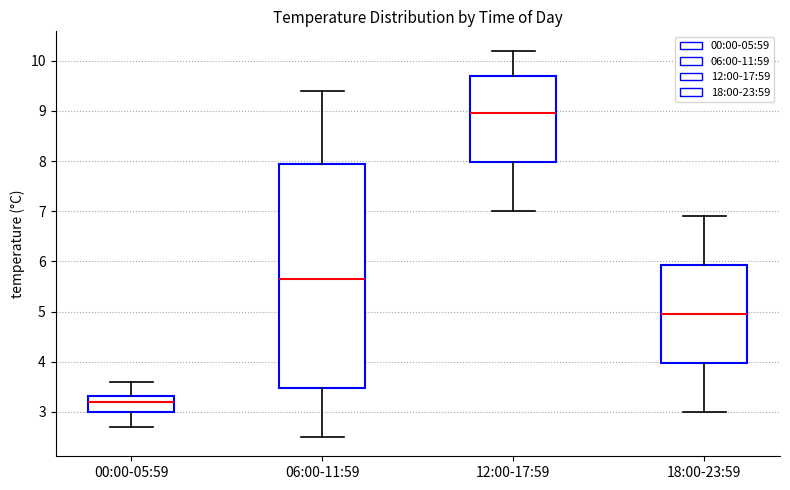

Where does the lower whisker of the box for 06:00-11:59 end on the y-axis? The values are not printed on the chart, so give them approximately, as read against the axis.

2.5